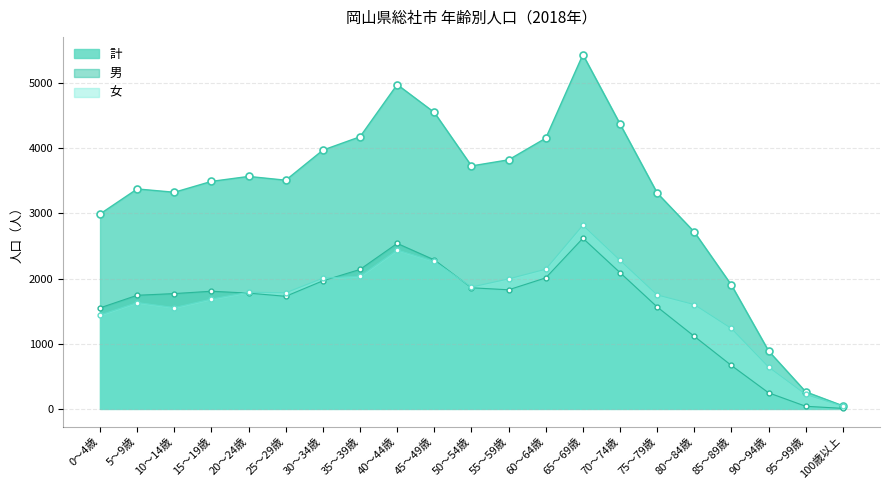

Reading left to right, list all the values displayed in this chart.

計: 0～4歳=2992	5～9歳=3376	10～14歳=3325	15～19歳=3492	20～24歳=3568	25～29歳=3510	30～34歳=3972	35～39歳=4177	40～44歳=4978	45～49歳=4550	50～54歳=3729	55～59歳=3823	60～64歳=4155	65～69歳=5438	70～74歳=4373	75～79歳=3314	80～84歳=2715	85～89歳=1900	90～94歳=889	95～99歳=262	100歳以上=48
男: 0～4歳=1551	5～9歳=1744	10～14歳=1770	15～19歳=1806	20～24歳=1777	25～29歳=1728	30～34歳=1966	35～39歳=2141	40～44歳=2540	45～49歳=2287	50～54歳=1859	55～59歳=1828	60～64歳=2011	65～69歳=2619	70～74歳=2092	75～79歳=1565	80～84歳=1114	85～89歳=666	90～94歳=247	95～99歳=40	100歳以上=8
女: 0～4歳=1441	5～9歳=1632	10～14歳=1555	15～19歳=1686	20～24歳=1791	25～29歳=1782	30～34歳=2006	35～39歳=2036	40～44歳=2438	45～49歳=2263	50～54歳=1870	55～59歳=1995	60～64歳=2144	65～69歳=2819	70～74歳=2281	75～79歳=1749	80～84歳=1601	85～89歳=1234	90～94歳=642	95～99歳=222	100歳以上=40